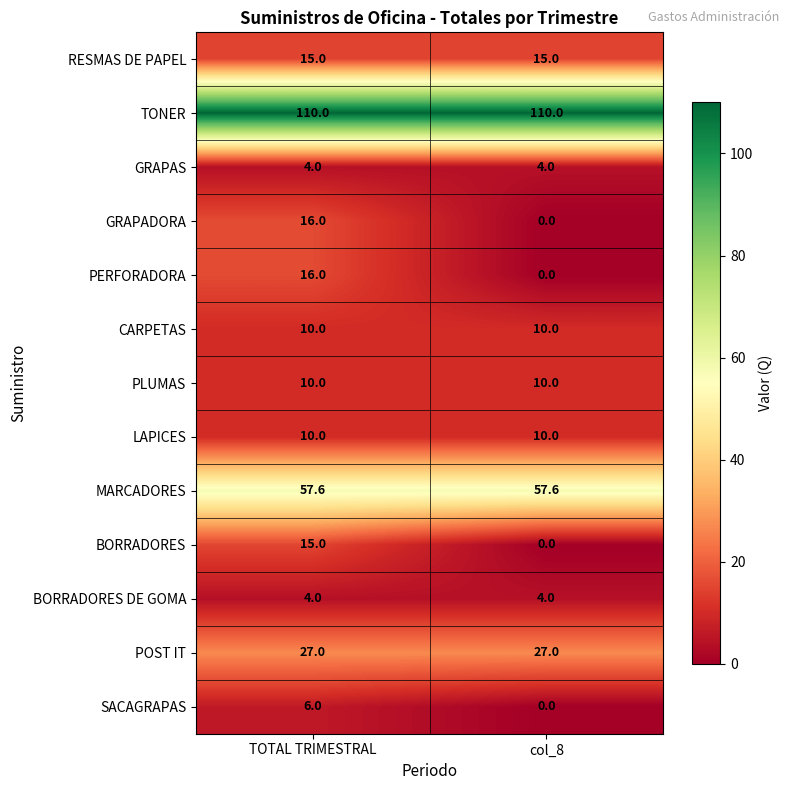

How many distinct data groups are displayed?

13